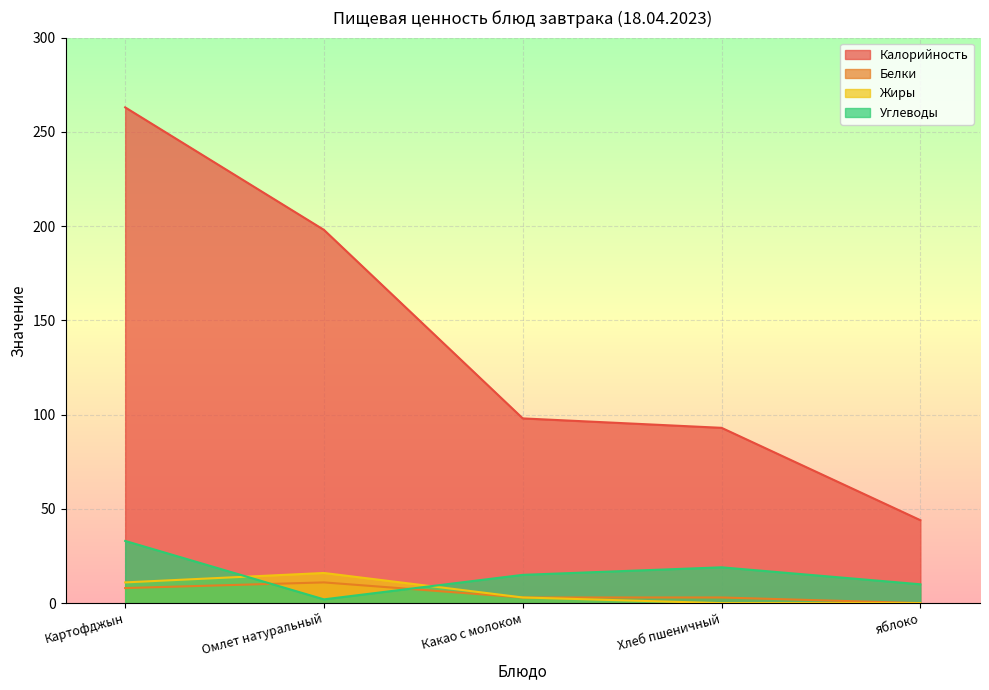

At how many categories does at least one series exceed 259?

1